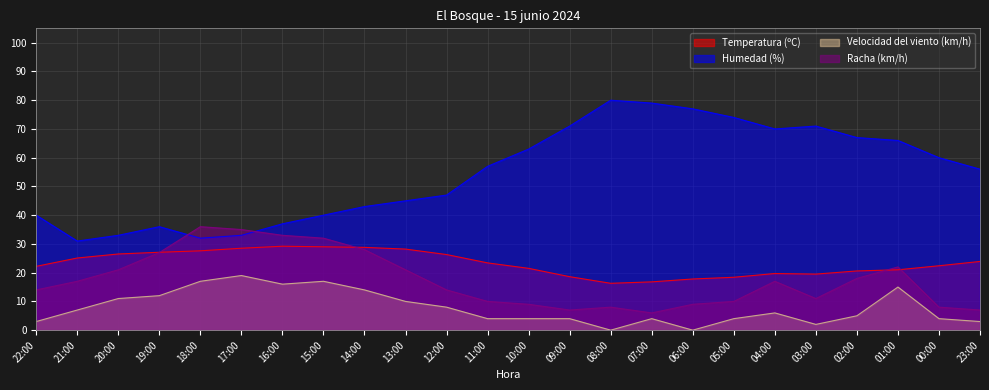

True or false: Temperatura (ºC) and Velocidad del viento (km/h) intersect in this chart.

False